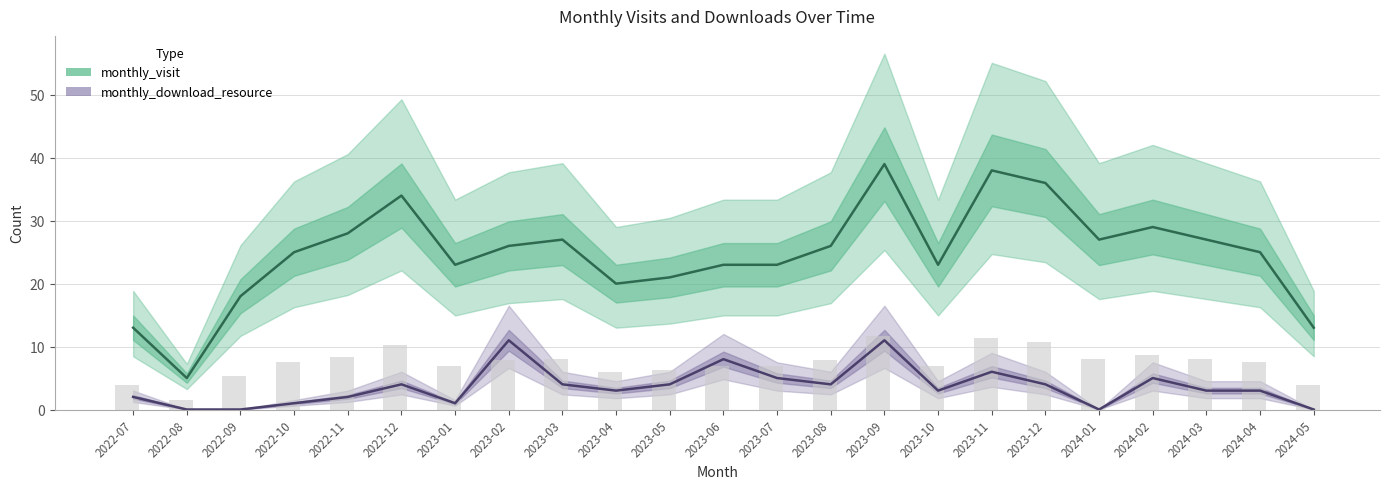

What is the label of the 1st bar from the right?

2024-05